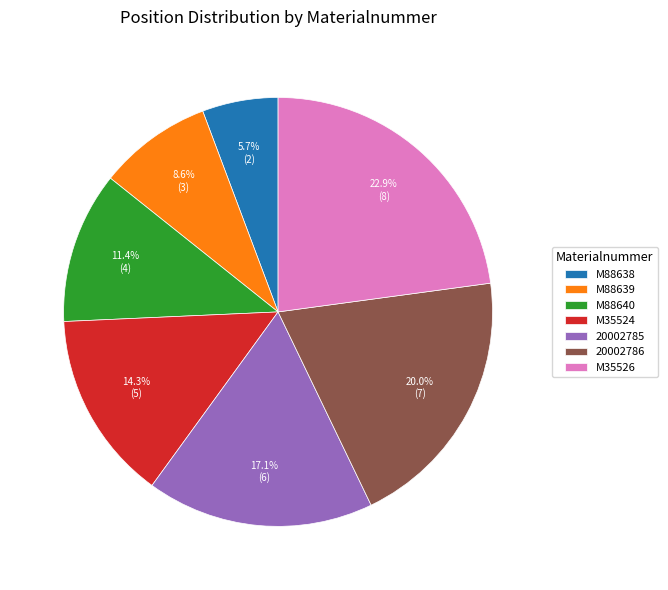

True or false: 20002785 accounts for 30% of the total.

False